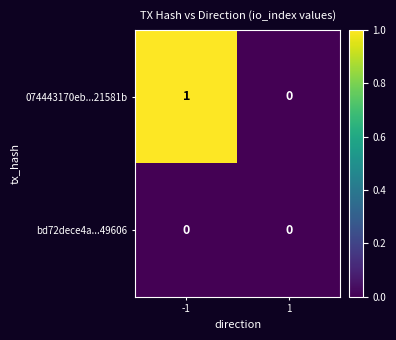

Rank the series by their maximum value, from lowest to highest.

bd72dece4a...49606, 074443170eb...21581b